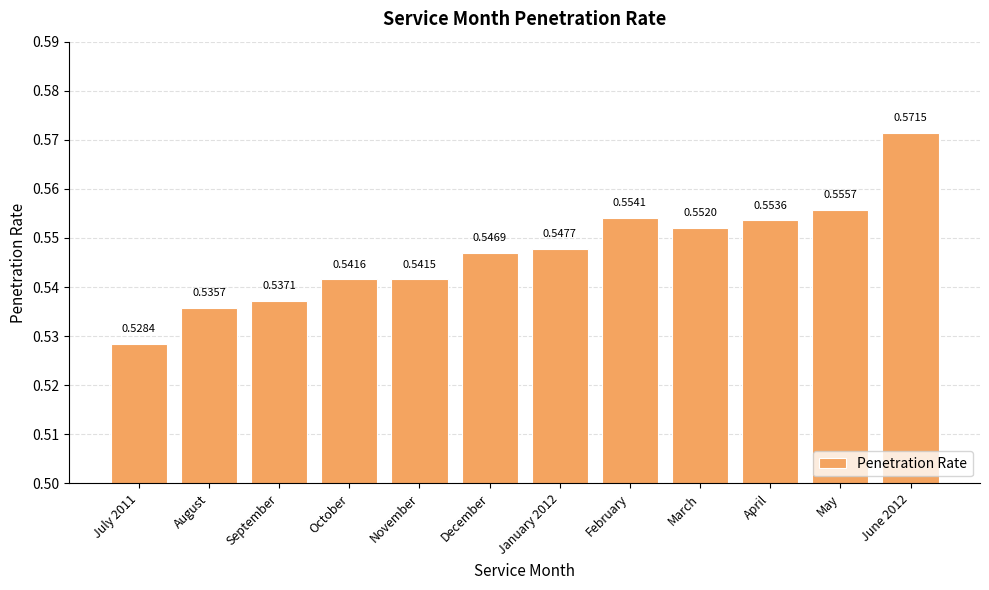

List the labels in order of value, smallest first.

July 2011, August, September, November, October, December, January 2012, March, April, February, May, June 2012